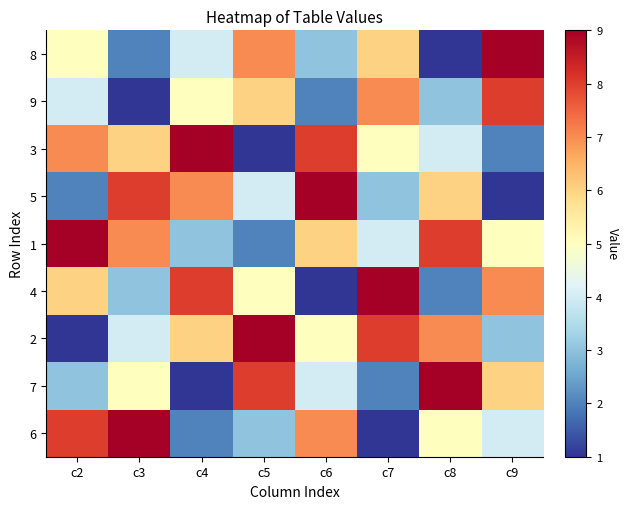

Which series has the largest total across all categories?

1